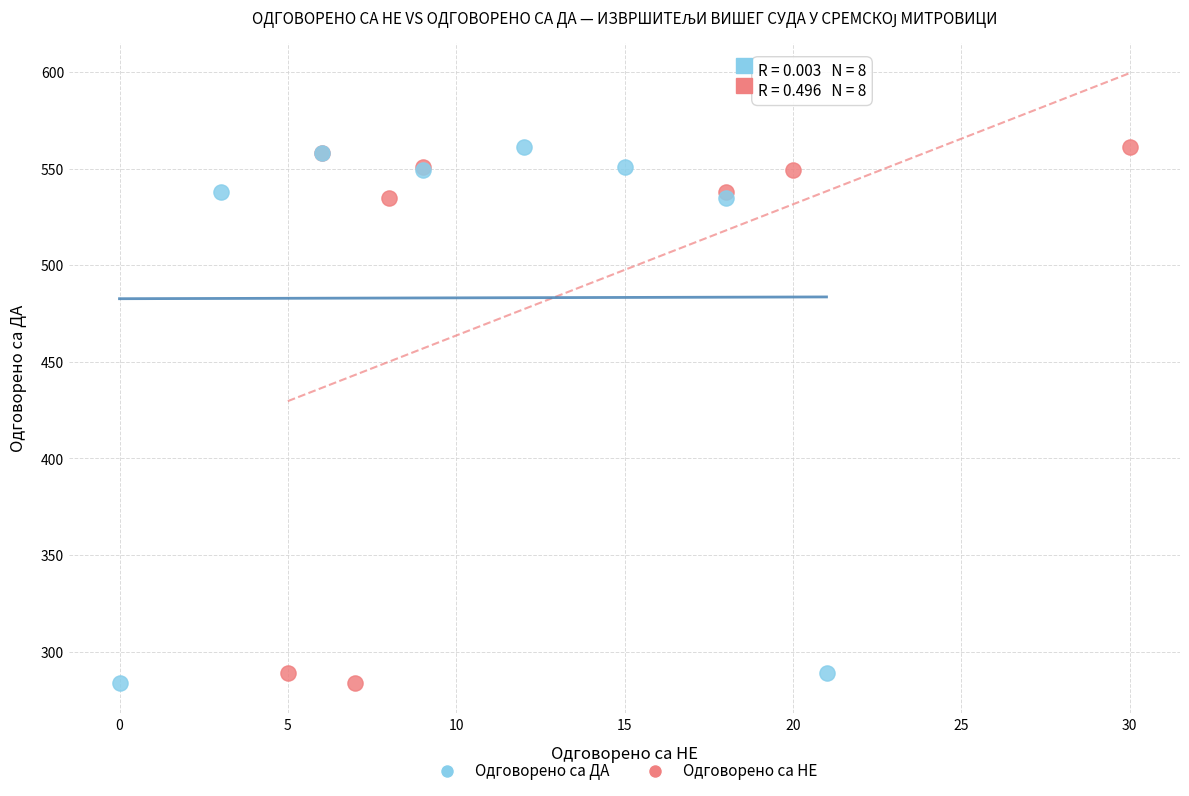

What are all the series names shown in the legend?

Одговорено са ДА, Одговорено са НЕ